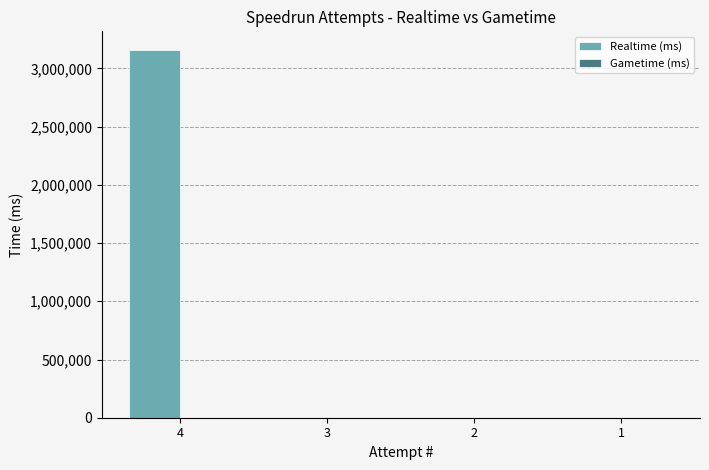

Reading left to right, transcribe all the data shown in this chart.

4=3160469	3=0	2=0	1=0